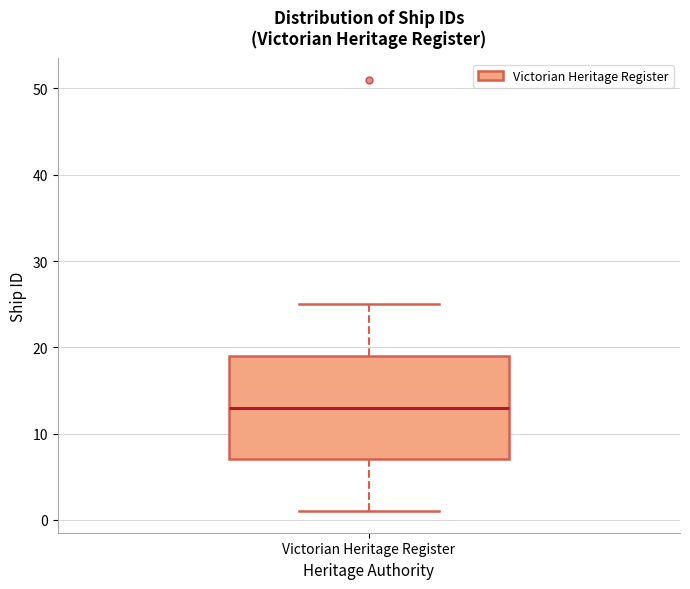

Transcribe this box plot: give where the median line is, the range the box spans, and where the two whiskers end, as read against the y-axis. The values are not printed on the chart, so give them approximately, as read against the axis.

median 13, box 7 to 19, whiskers 1 to 25